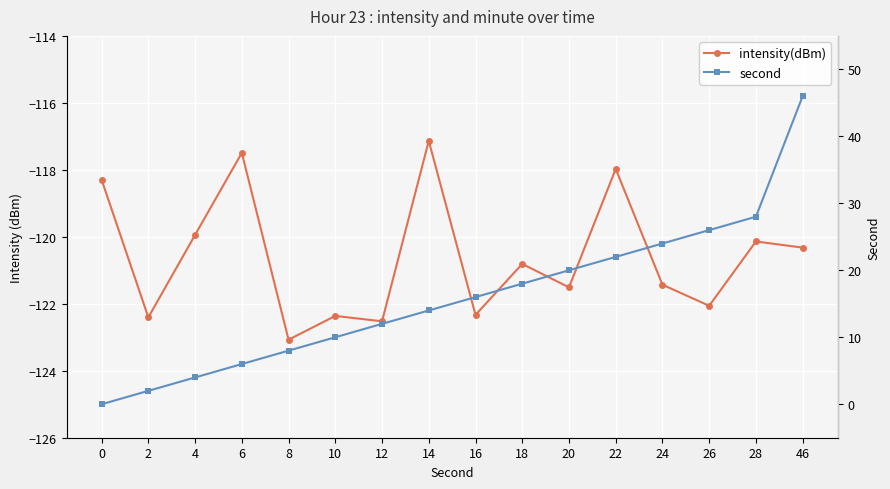

At how many categories does at least one series exceed -109?

16